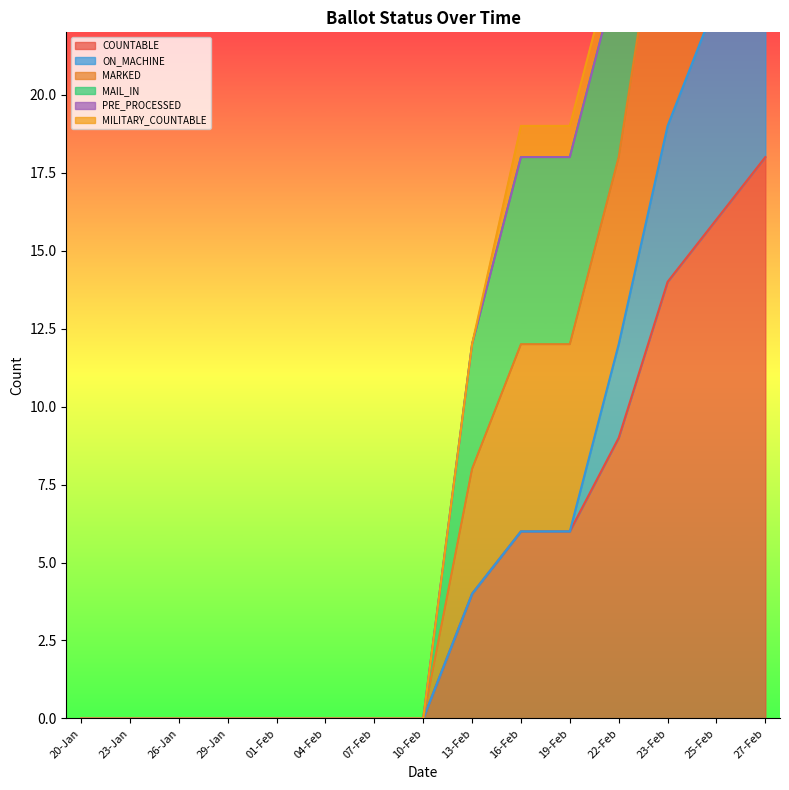

The COUNTABLE series shows 0 at 01-Feb. True or false?

True